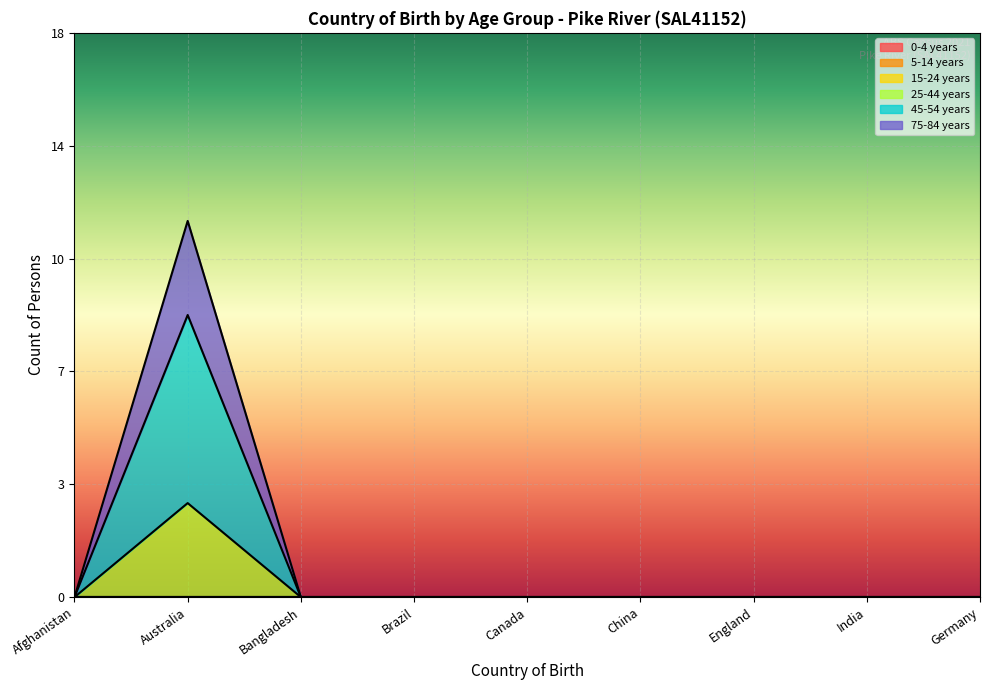

Between India and Afghanistan, which is larger?

India